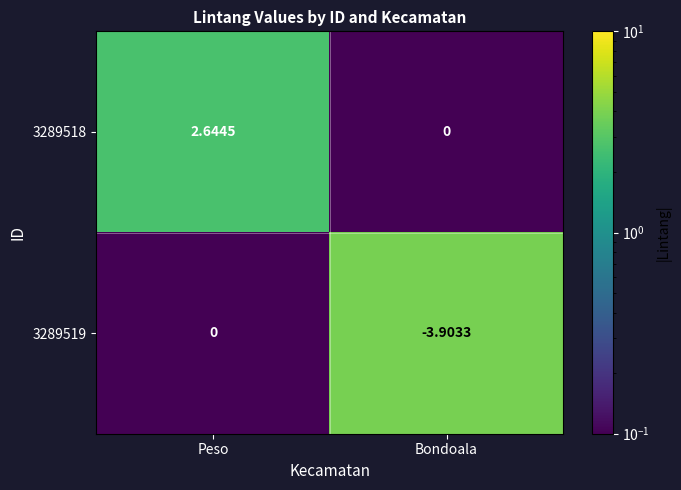

Is the value of 3289518 at Bondoala greater than the value of 3289519 at Bondoala?

Yes